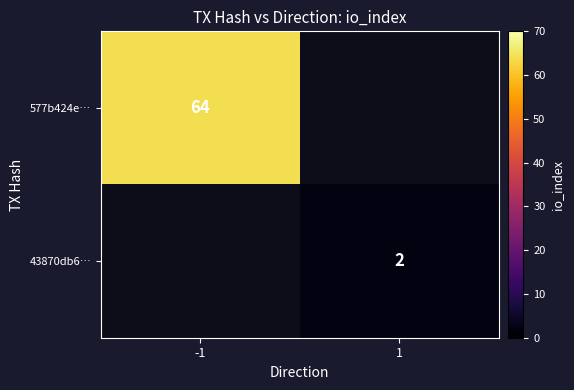

Is it true that 43870db6… equals 2 at 1?

True